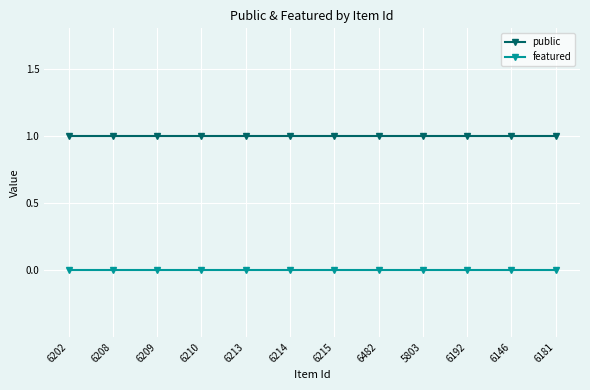

Reading left to right, list all the values displayed in this chart.

public: 1	1	1	1	1	1	1	1	1	1	1	1
featured: 0	0	0	0	0	0	0	0	0	0	0	0